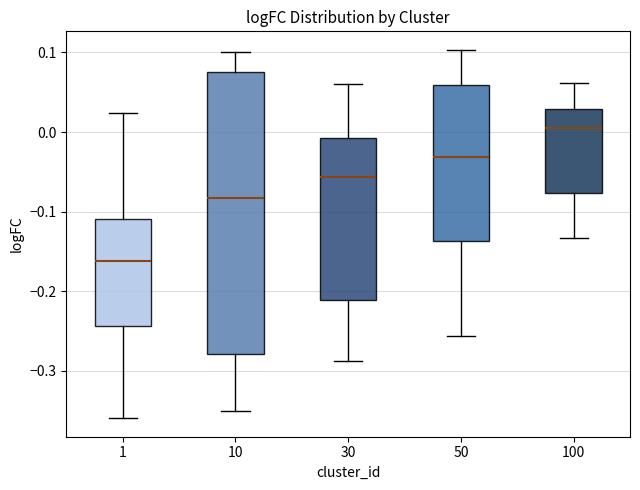

Which box is the tallest, from its lower edge to its upper edge?

10